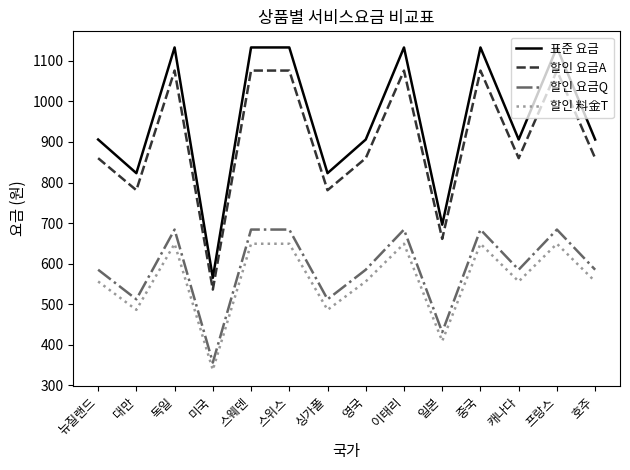

Is this an area chart (filled region under the line)?

No